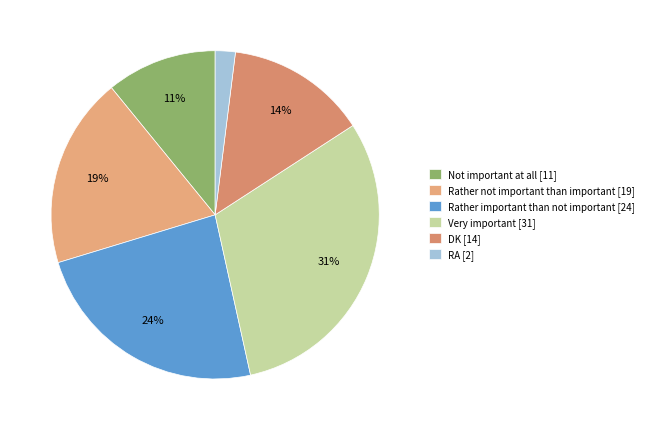

To the nearest percent, what is the difference between the largest and smallest slice percentages?

29%